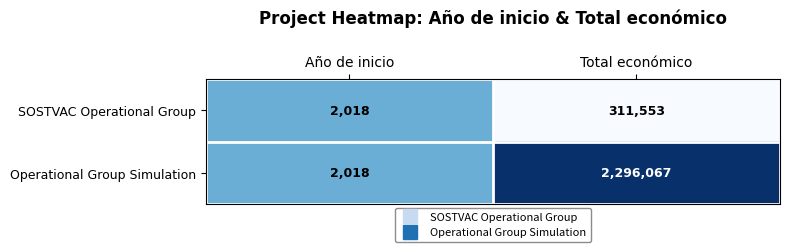

Is it true that Operational Group Simulation equals 848 at Año de inicio?

False